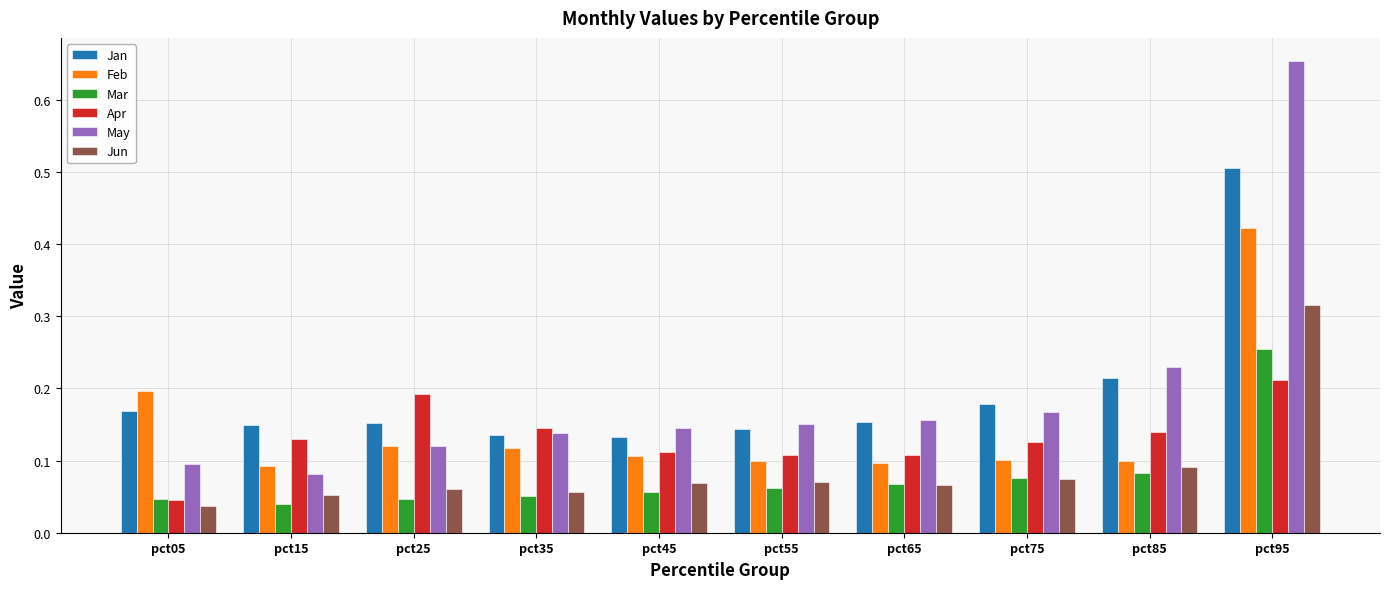

The value of Feb at pct45 is 0.2. True or false?

False